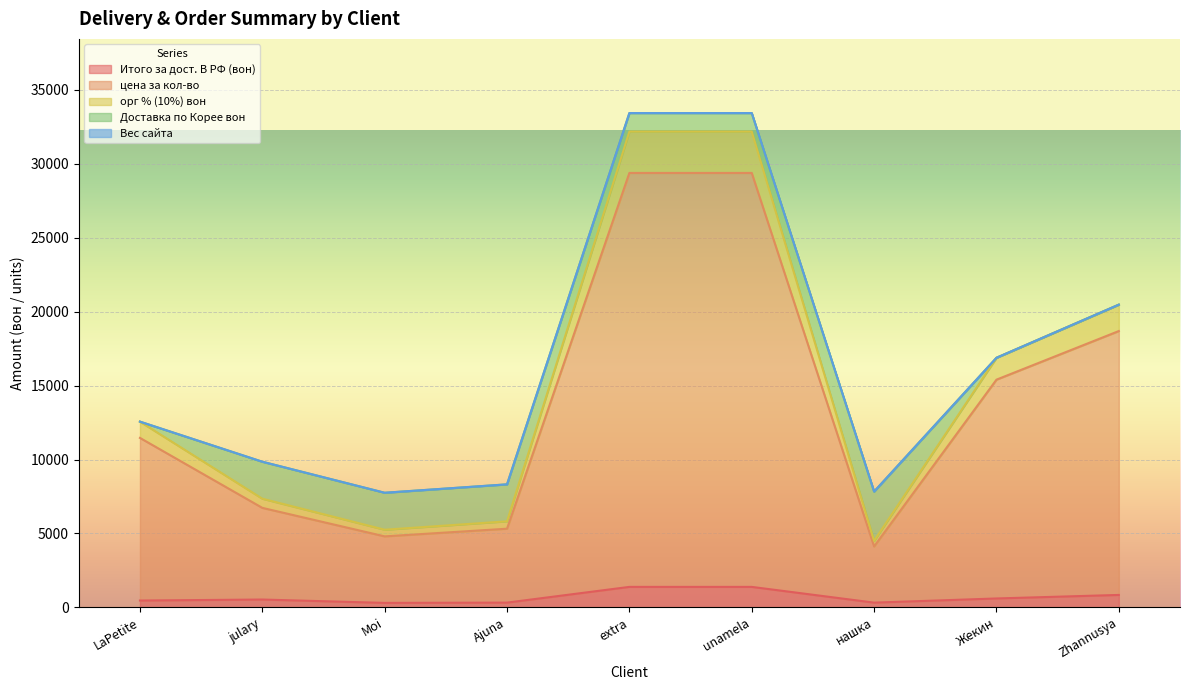

How many interior local valleys does the орг % (10%) вон series have?

2